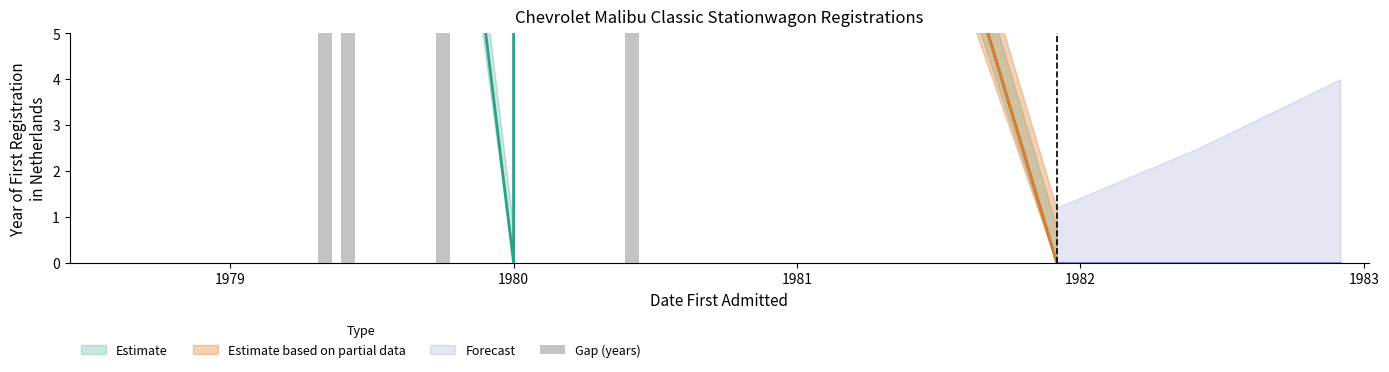

What is the average value?

8.3